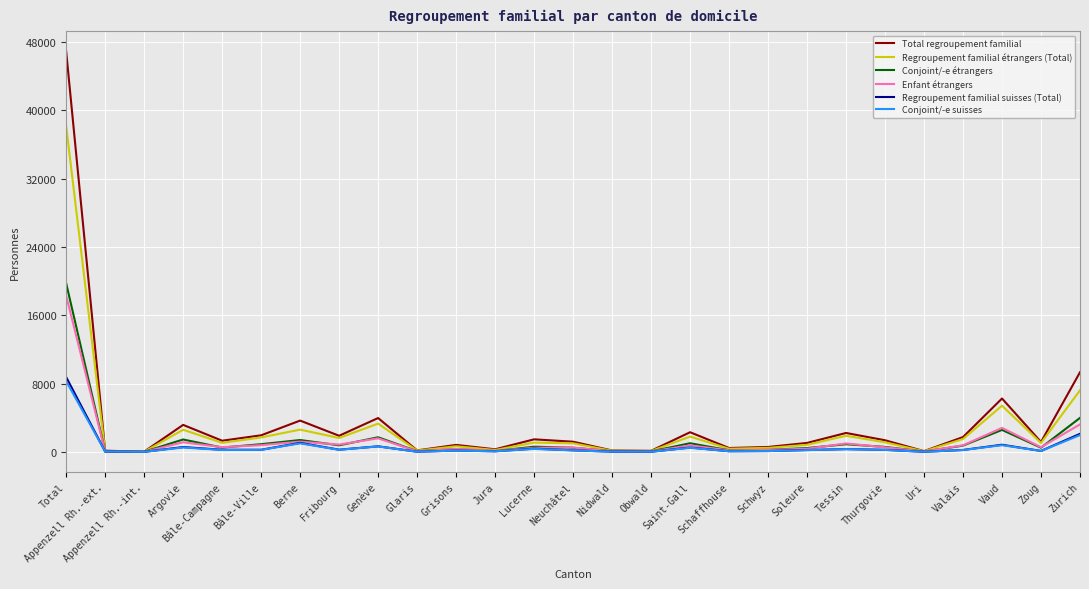

Is it true that Regroupement familial suisses (Total) equals 653 at Genève?

True